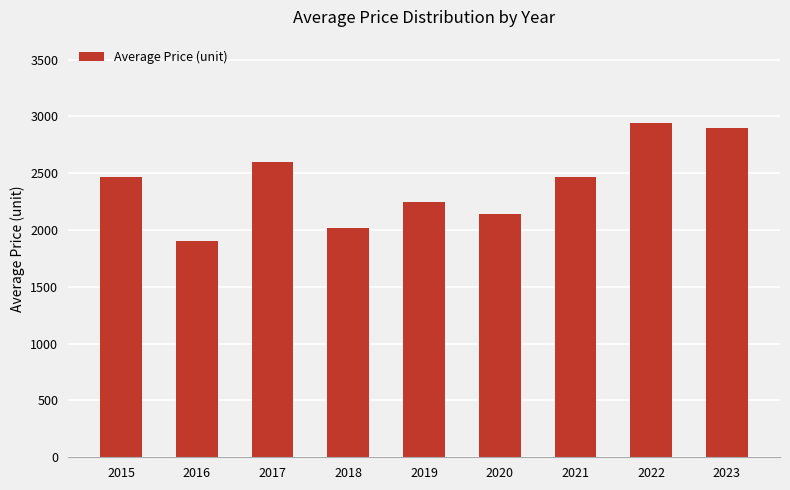

What is the value of the 5th bar from the left?

2250.0